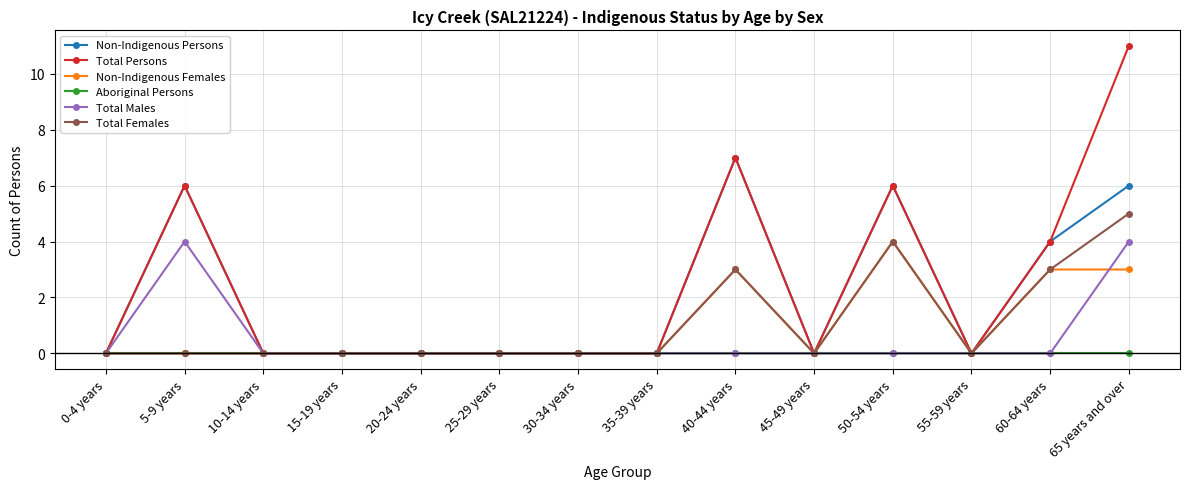

Which category has the highest value in the Total Females series?

65 years and over